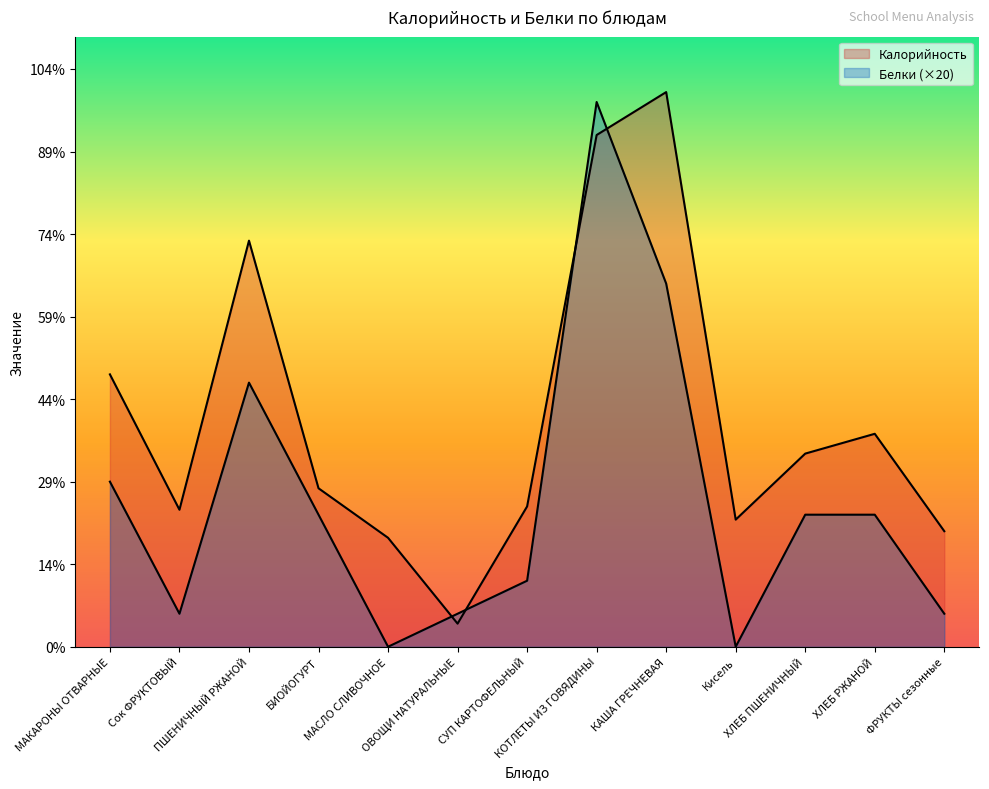

Does the chart display data point markers on the line(s)?

No